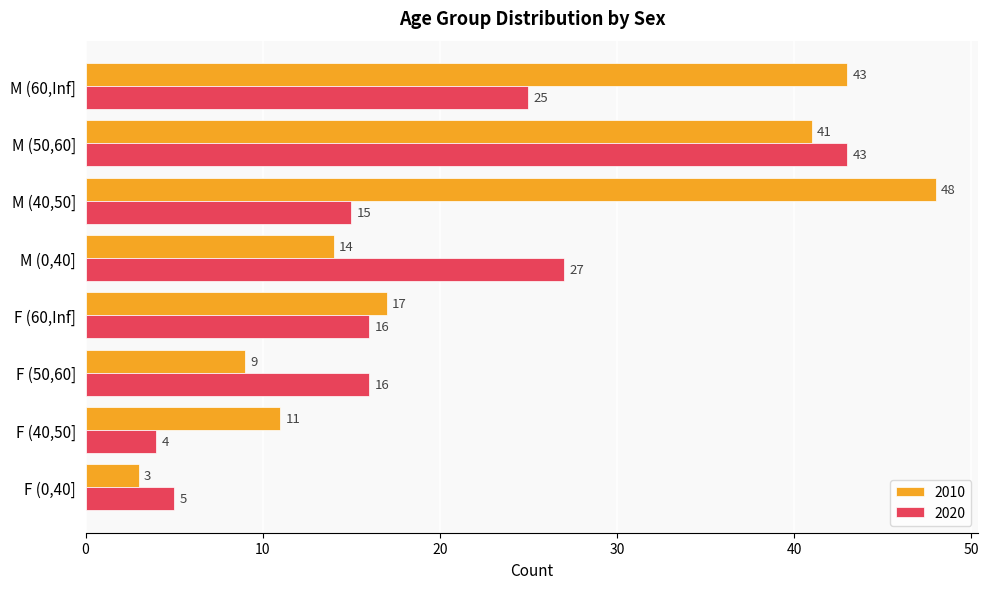

At which category is the sum across all series the highest?

M (50,60]